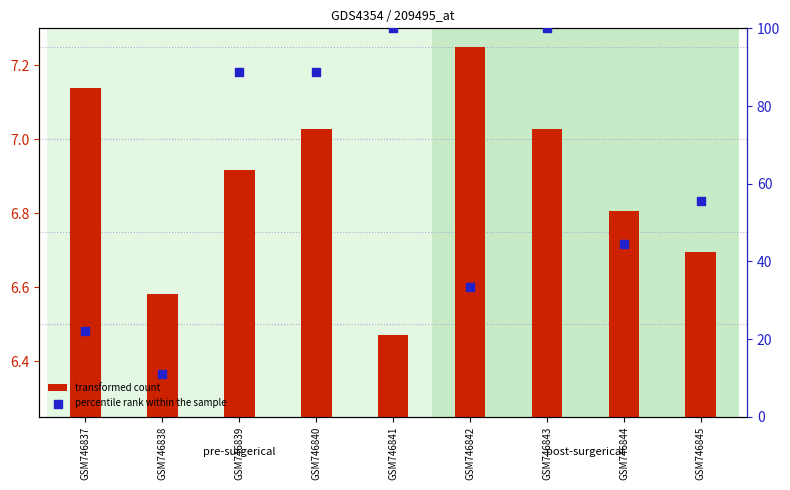

Between GSM746840 and GSM746839, which is larger?

GSM746840